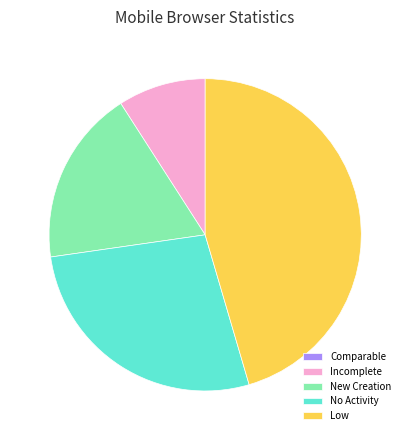

Which category has the biggest portion of the pie?

Low